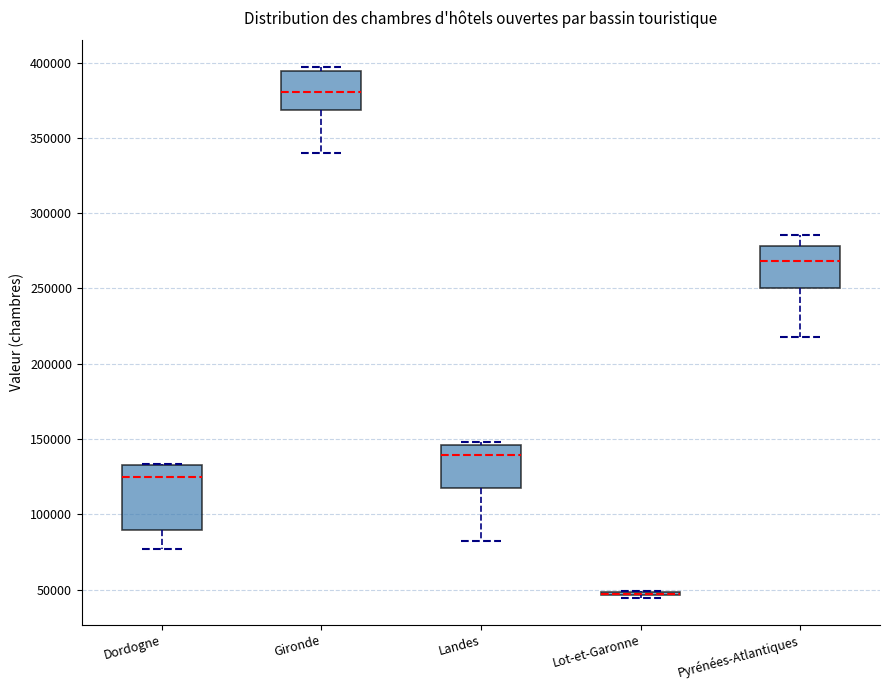

Where is the upper edge of the box for Gironde on the y-axis? The values are not printed on the chart, so give them approximately, as read against the axis.

395000